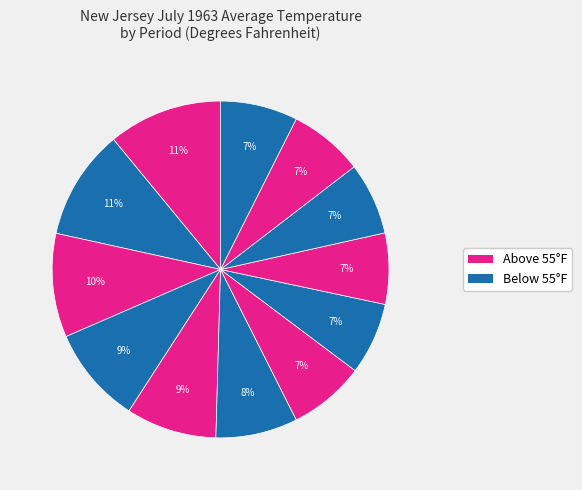

How many slices are in this pie chart?

12